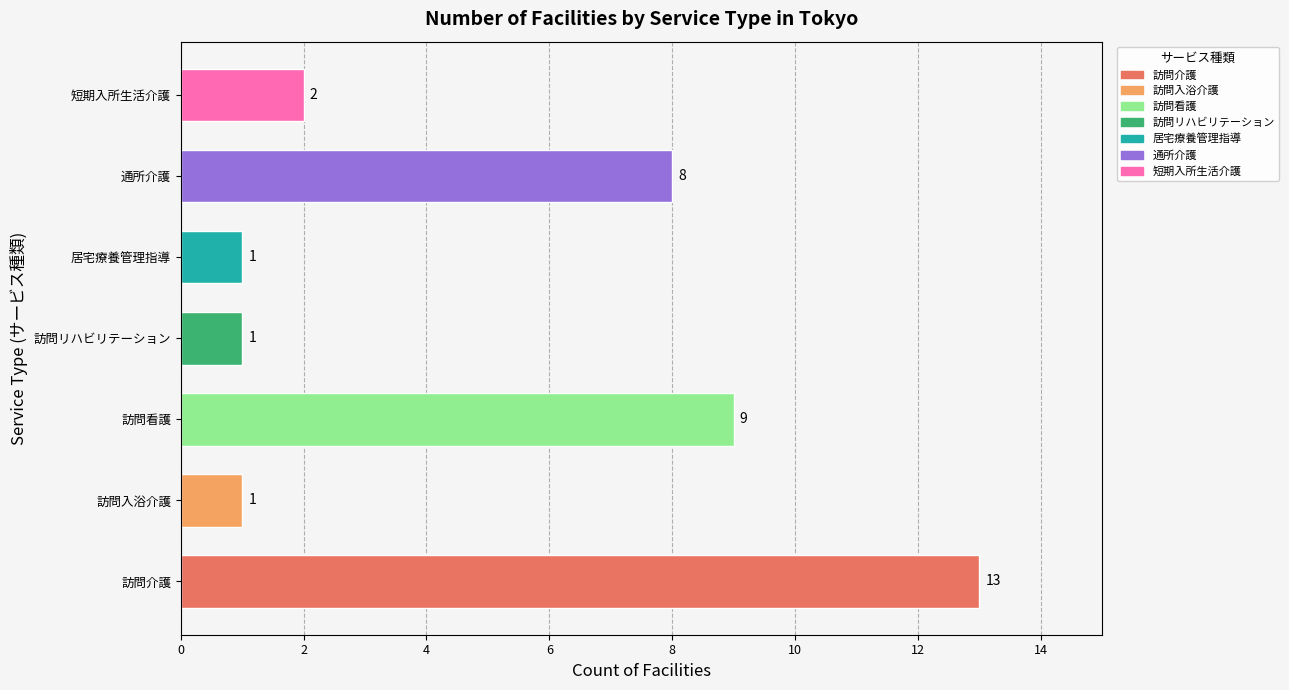

What is the approximate value at 訪問介護?

13